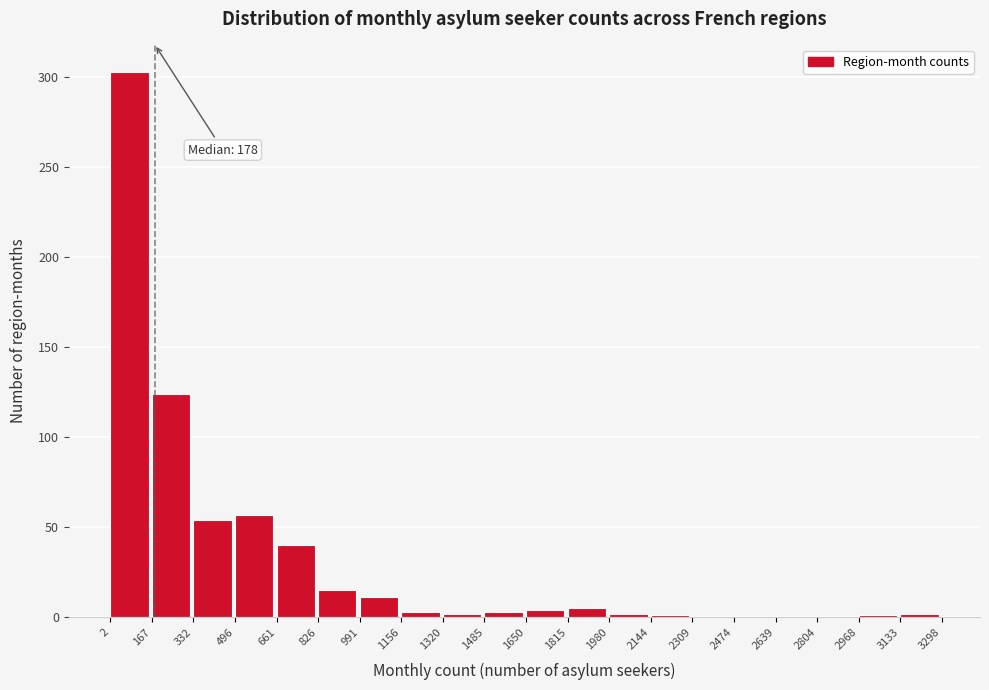

Over which range of the x-axis is the bar tallest?

2 to 167